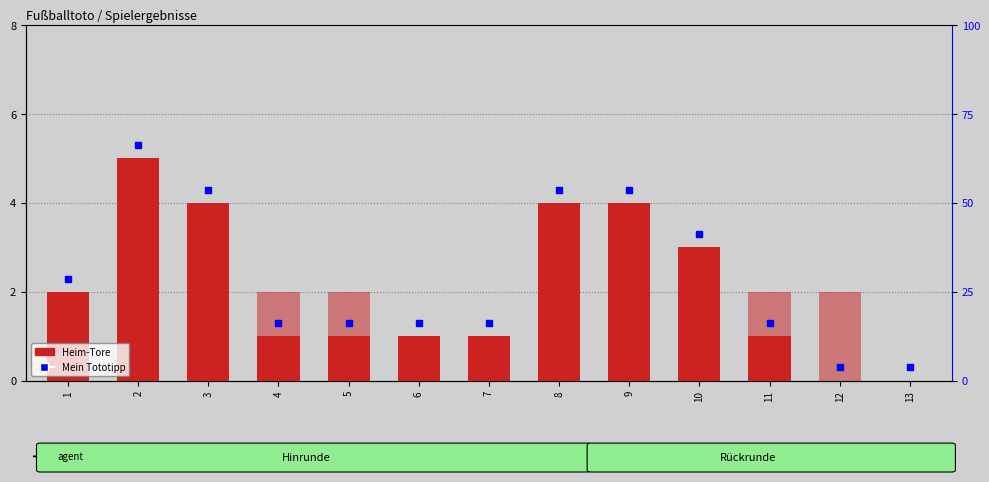

Which series reaches the minimum Y coordinate?

Heim-Tore